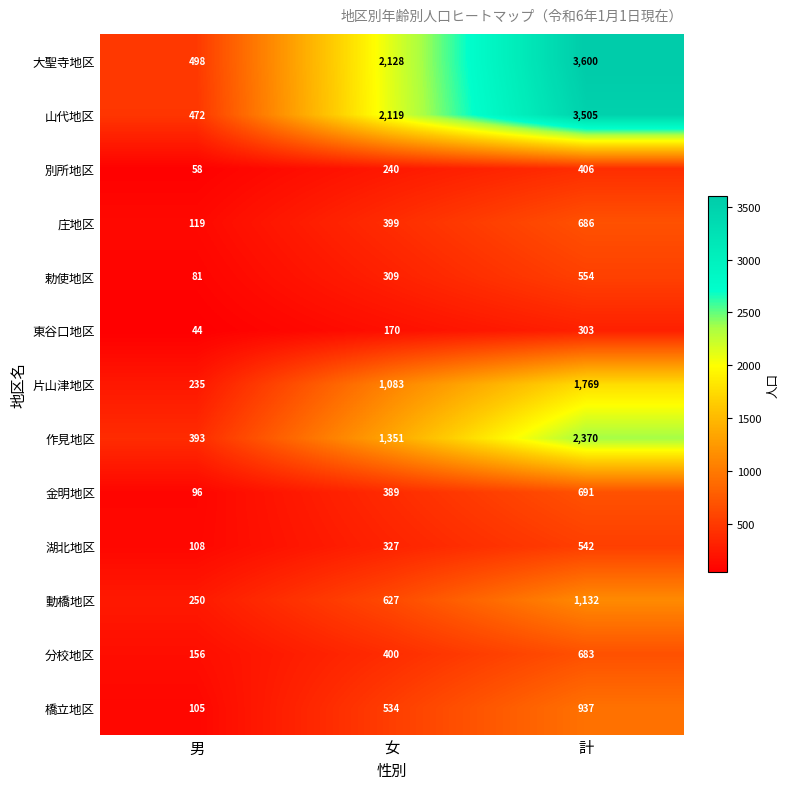

At which label does 金明地区 reach its peak?

計